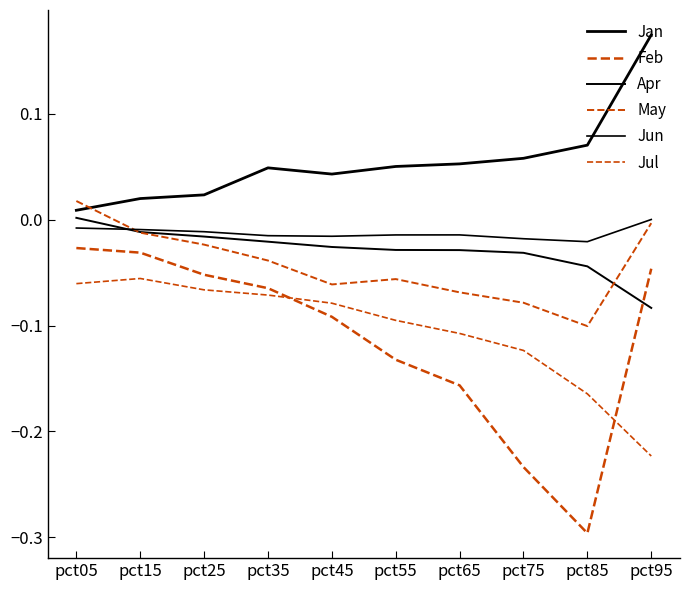

Reading right to left, what are all the values shown in this chart?

Jan: 0.2	0.1	0.1	0.1	0.1	0.0	0.0	0.0	0.0	0.0
Feb: -0.0	-0.3	-0.2	-0.2	-0.1	-0.1	-0.1	-0.1	-0.0	-0.0
Apr: -0.1	-0.0	-0.0	-0.0	-0.0	-0.0	-0.0	-0.0	-0.0	0.0
May: -0.0	-0.1	-0.1	-0.1	-0.1	-0.1	-0.0	-0.0	-0.0	0.0
Jun: 0.0	-0.0	-0.0	-0.0	-0.0	-0.0	-0.0	-0.0	-0.0	-0.0
Jul: -0.2	-0.2	-0.1	-0.1	-0.1	-0.1	-0.1	-0.1	-0.1	-0.1